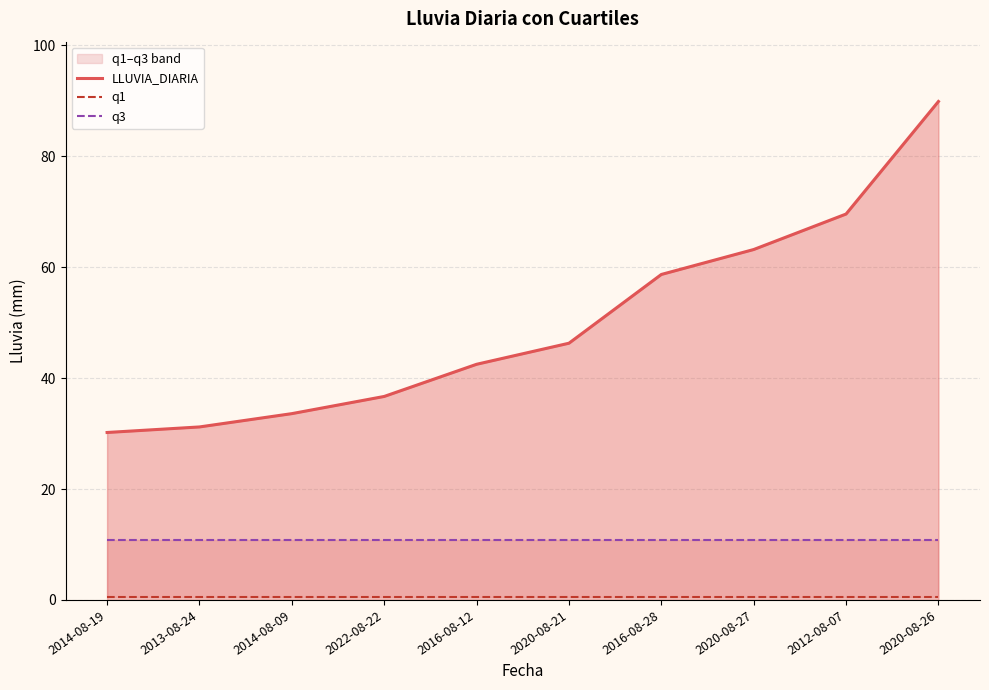

True or false: LLUVIA_DIARIA and q1 intersect in this chart.

False